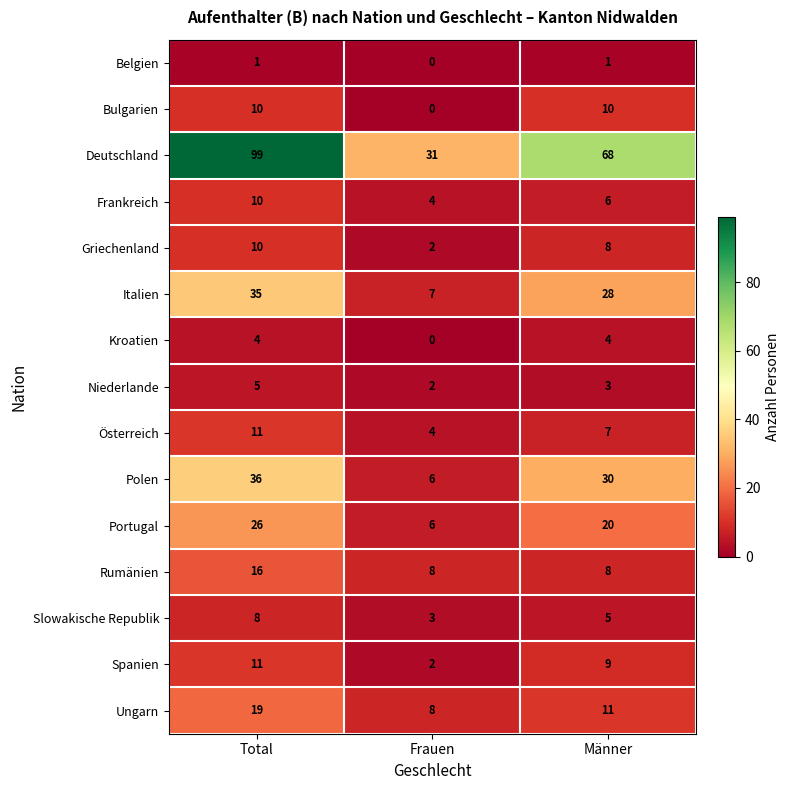

What is the maximum value for Portugal?

26